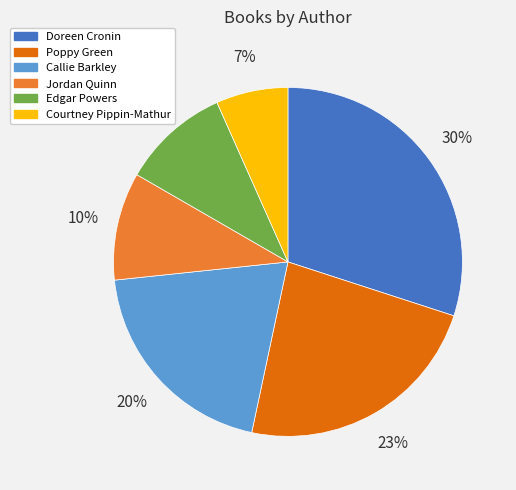

The Edgar Powers slice represents 24% of the pie. True or false?

False